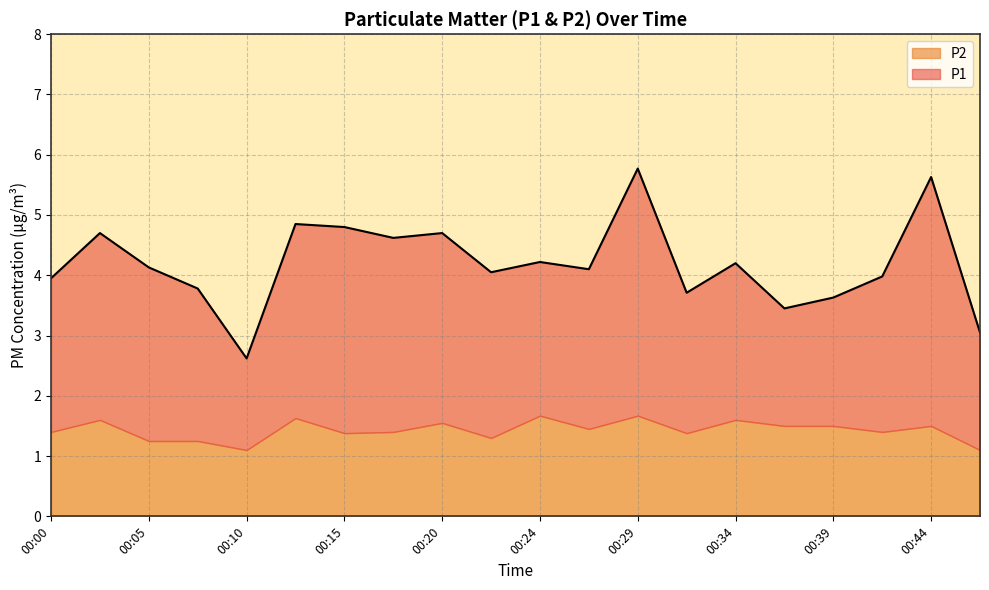

Is it true that P2 equals 1.6 at 00:34?

True